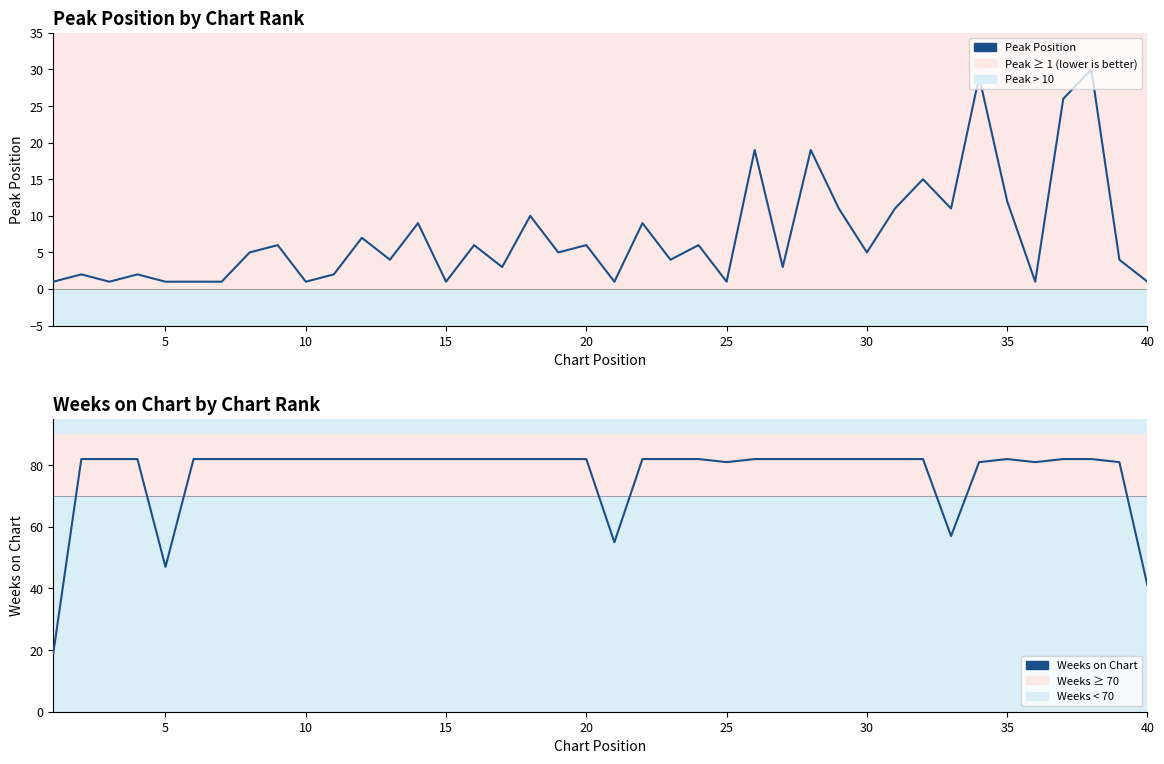

True or false: Weeks on Chart has more than 1 points higher than both neighbors.

False